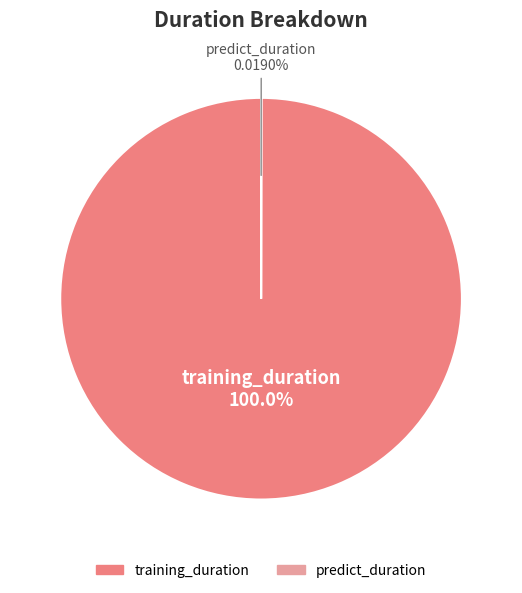

Which category has the biggest portion of the pie?

training_duration